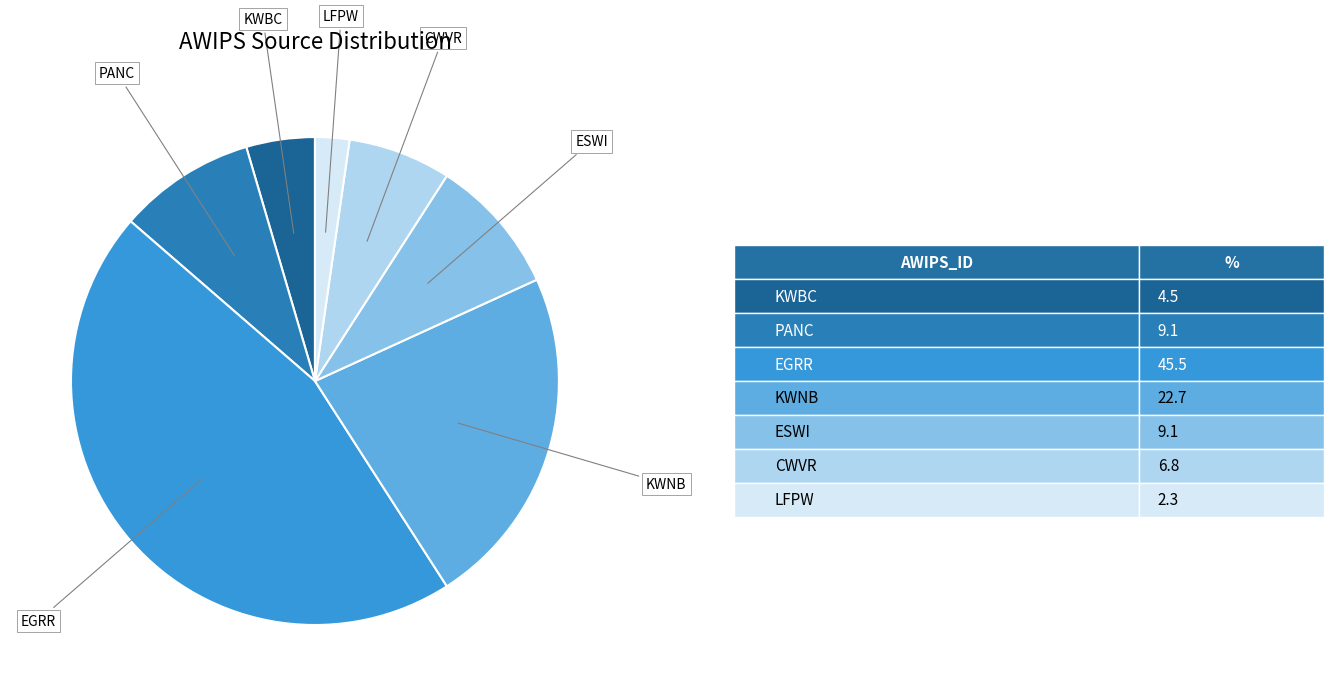

Is there a majority slice in this chart?

No